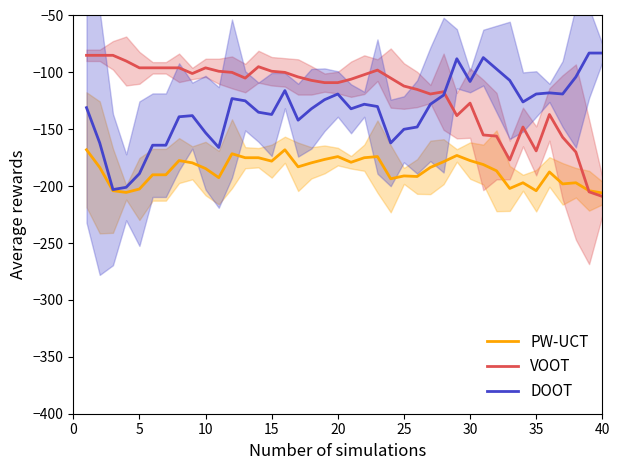

What is the approximate value of DOOT at 10?

-153.0